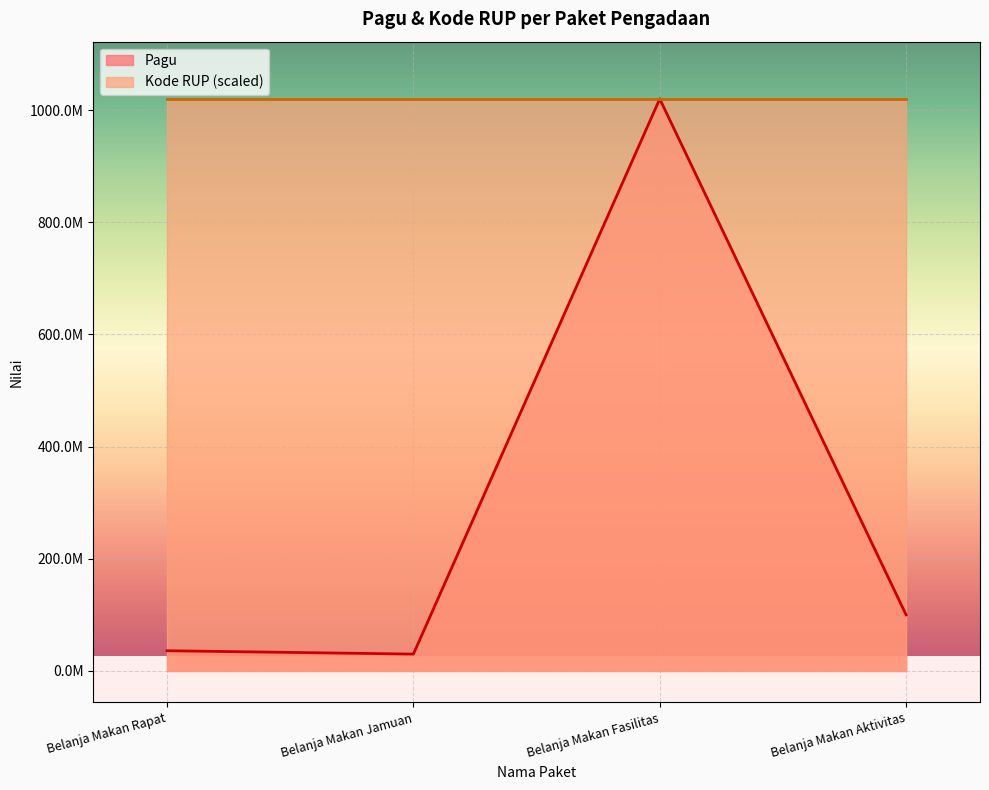

What is the total value across all series at Belanja Makan Rapat?

1055999816.7